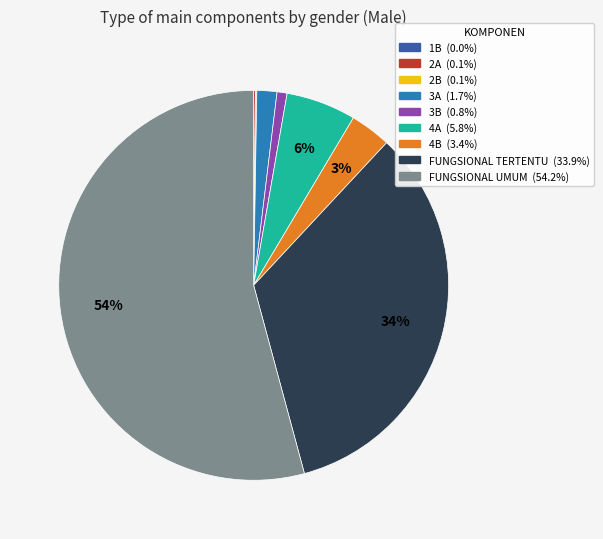

To the nearest percent, what is the average slice percentage?

11%